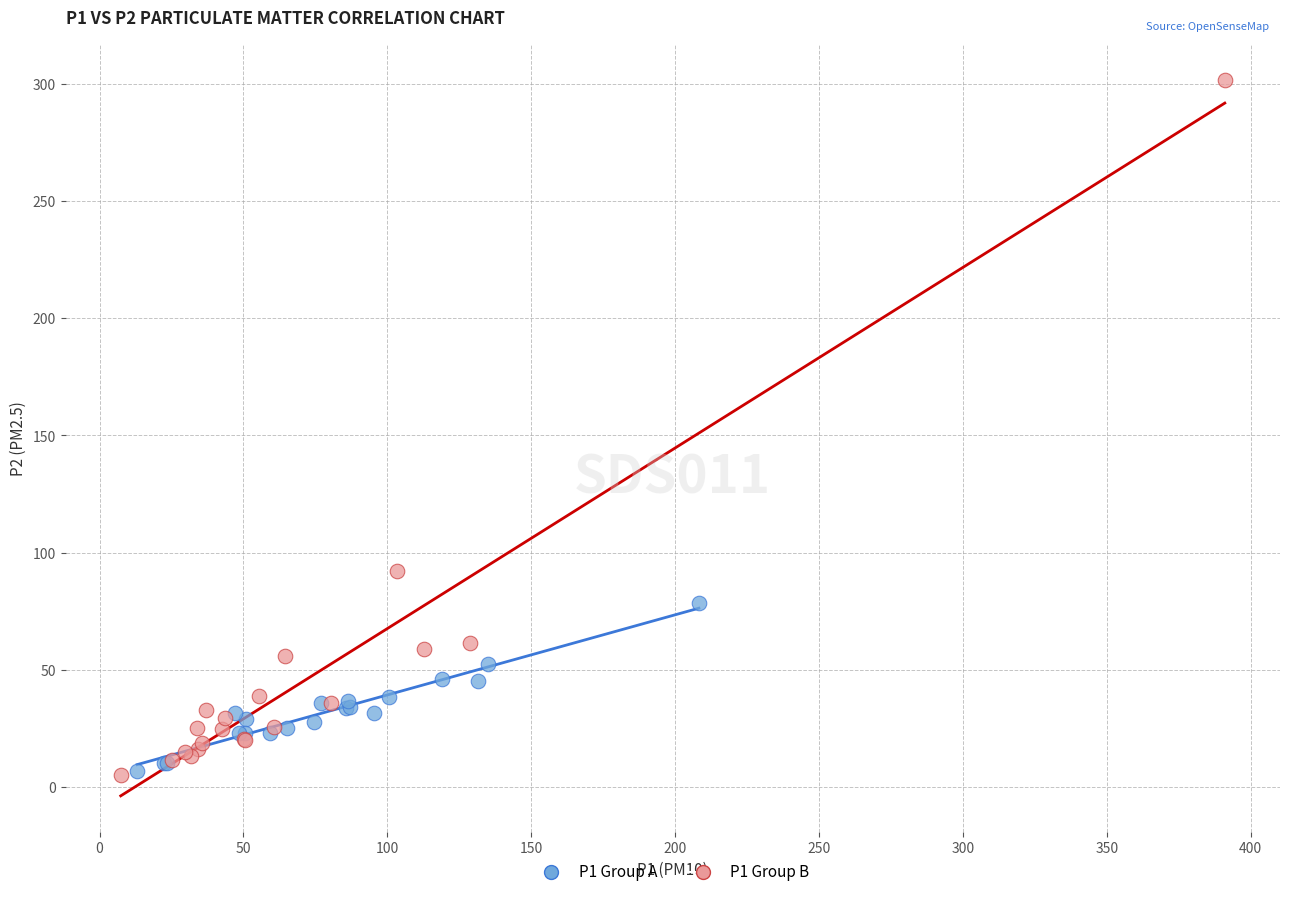

Which series reaches the maximum Y coordinate?

P1 Group B